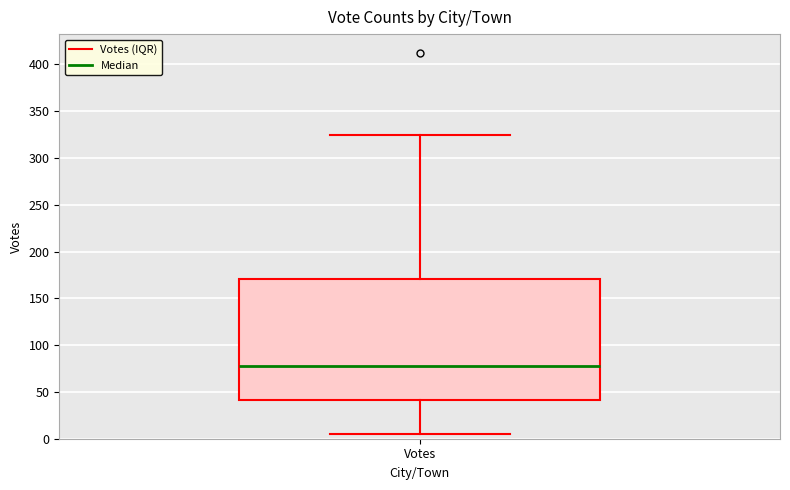

Where is the lower edge of the box for Votes on the y-axis? The values are not printed on the chart, so give them approximately, as read against the axis.

40